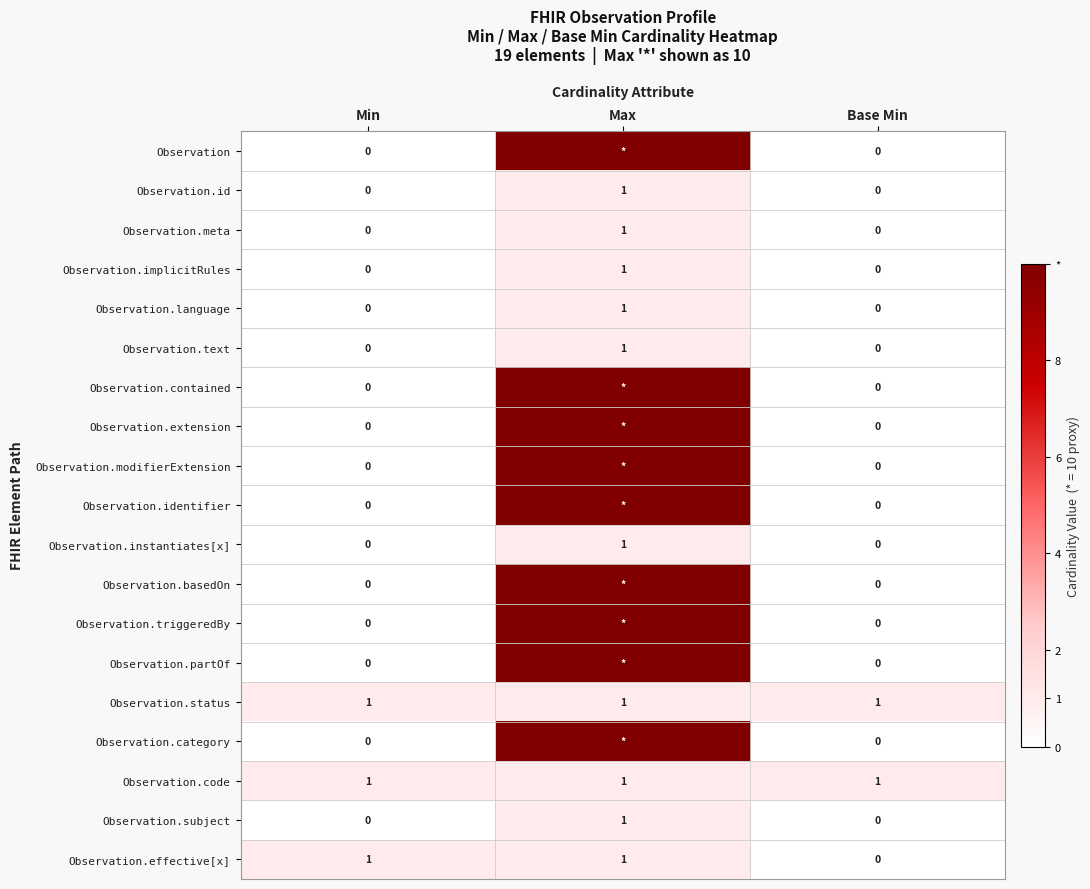

At which category is the sum across all series the highest?

Max